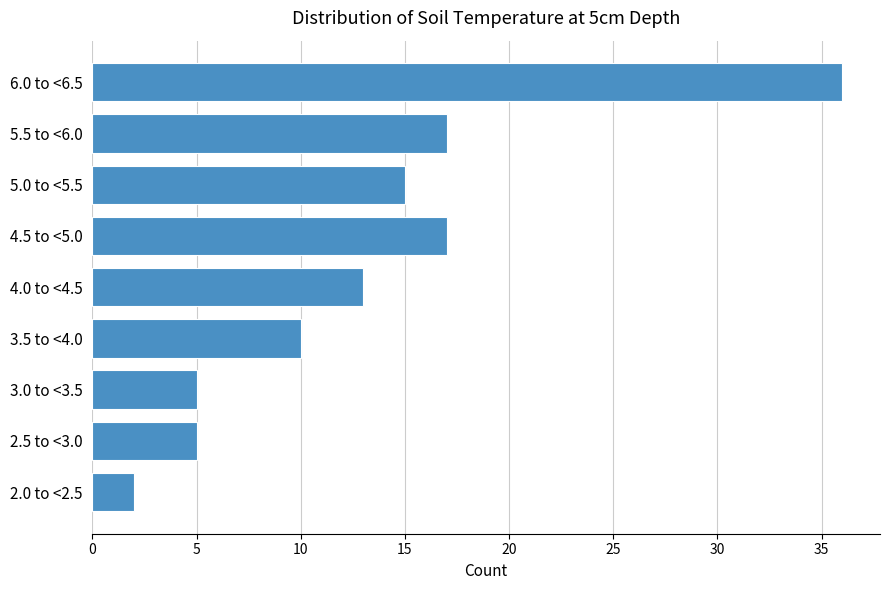

Reading bottom to top, transcribe all the data shown in this chart.

2	5	5	10	13	17	15	17	36